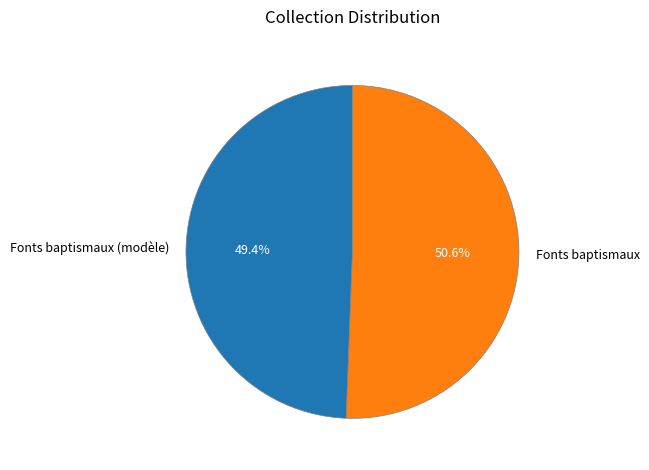

How many segments does this pie chart have?

2